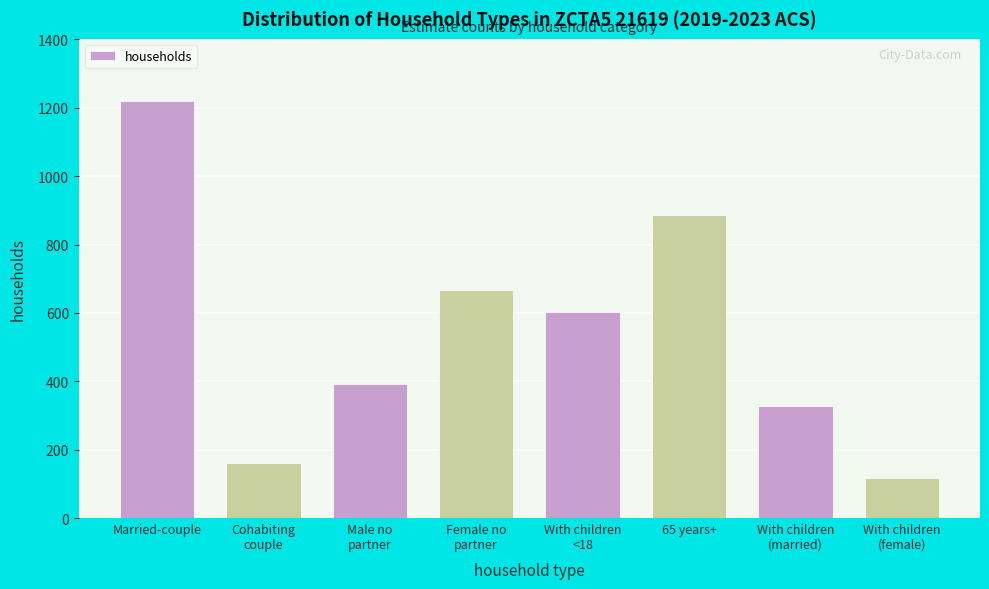

Reading left to right, extract all data points from this chart.

1219	162	392	668	603	887	327	116